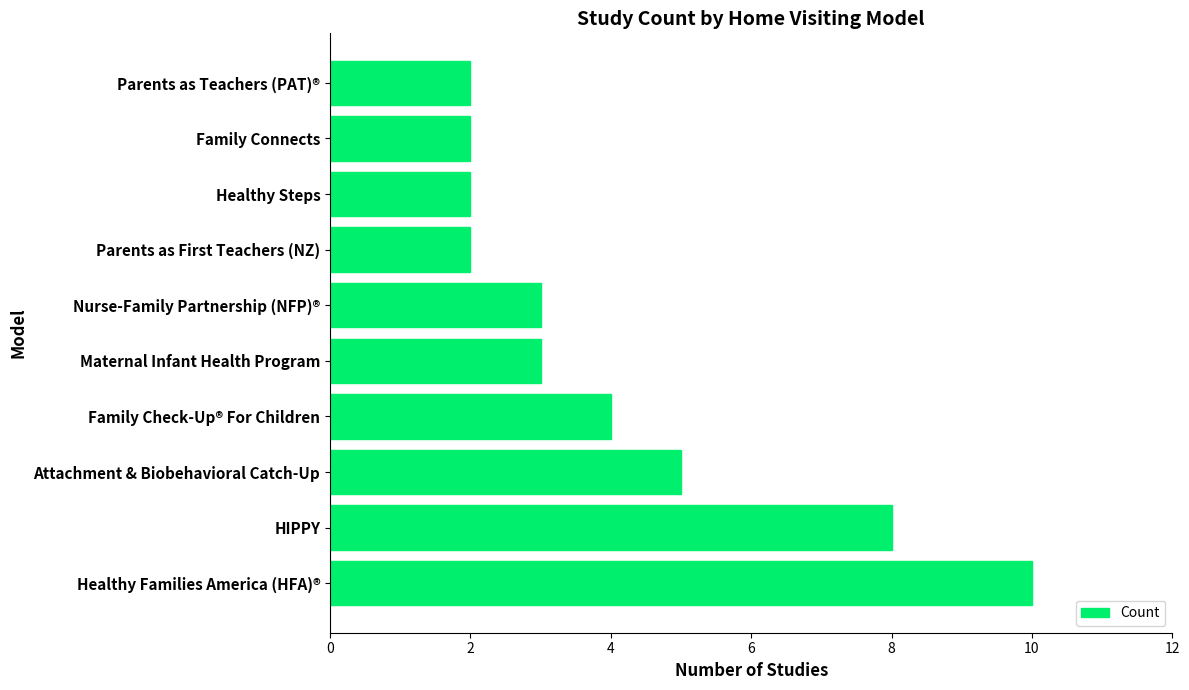

Which has a higher value, Family Check-Up® For Children or Family Connects?

Family Check-Up® For Children